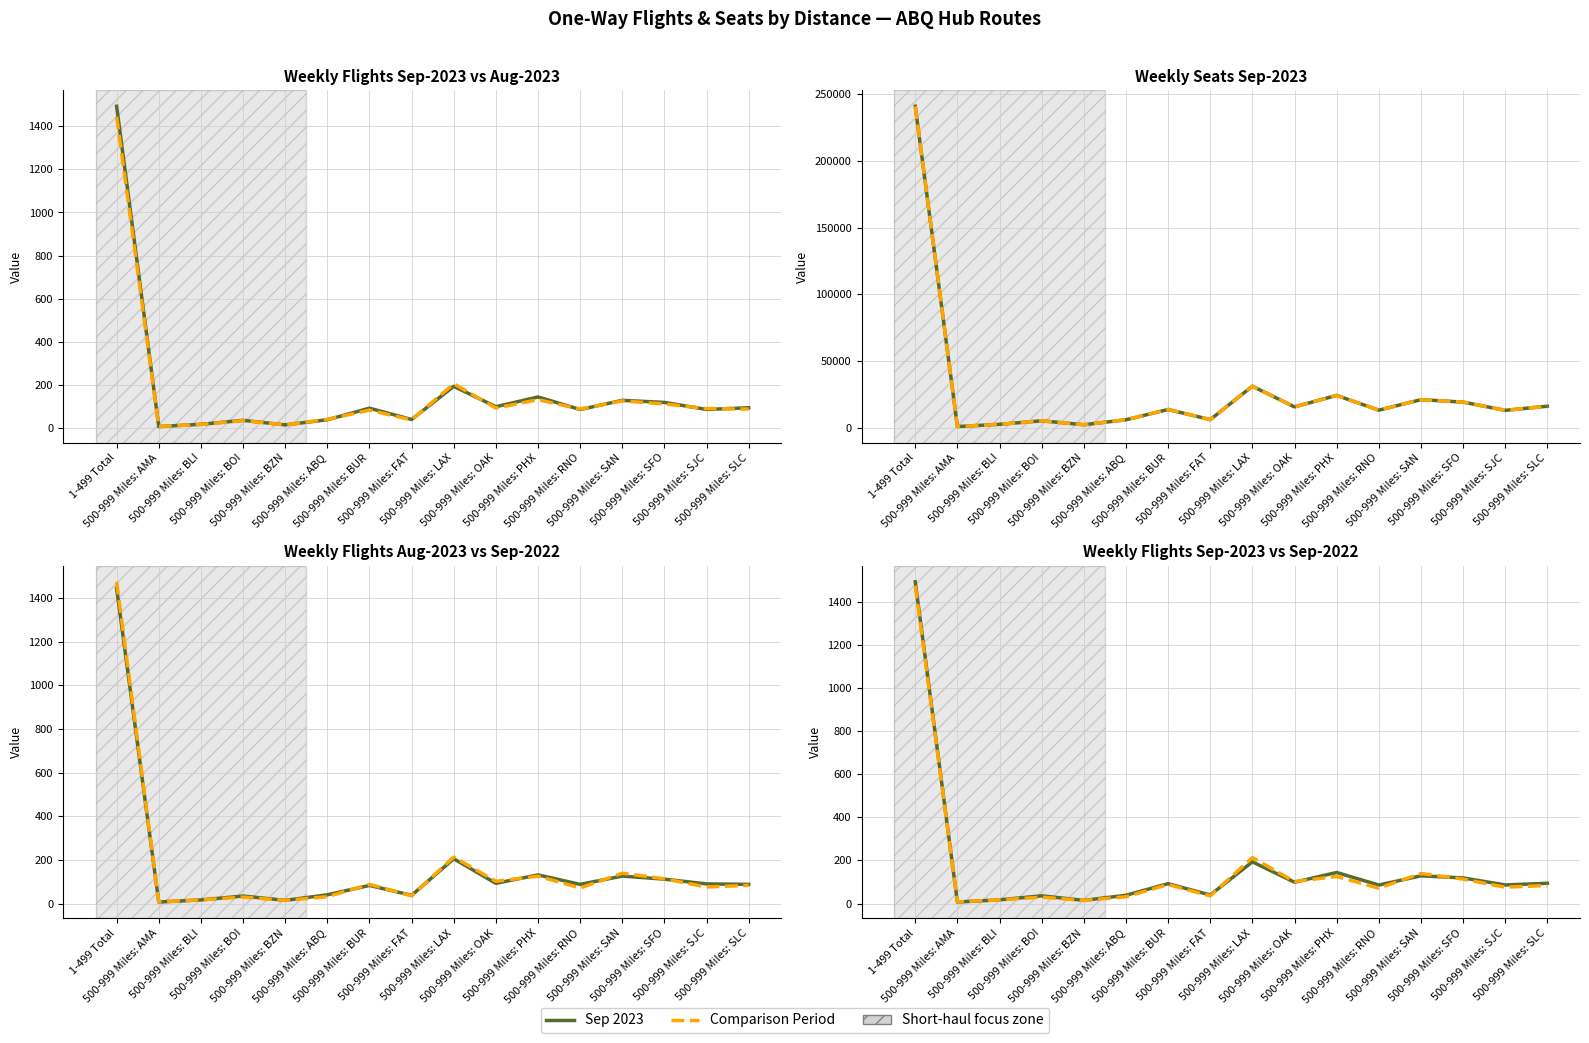

True or false: Sep 2023 Seats has more than 1 interior local peaks.

True